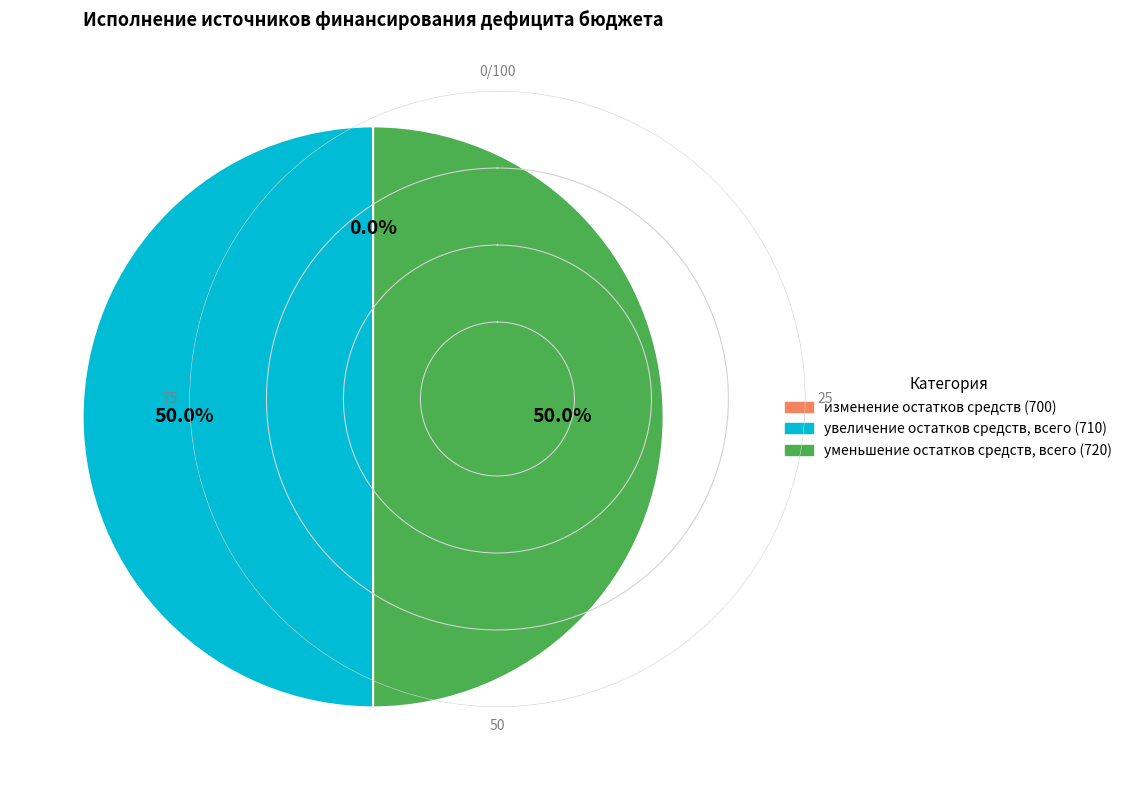

How much of the chart is everything except увеличение остатков средств, всего?

50.0%